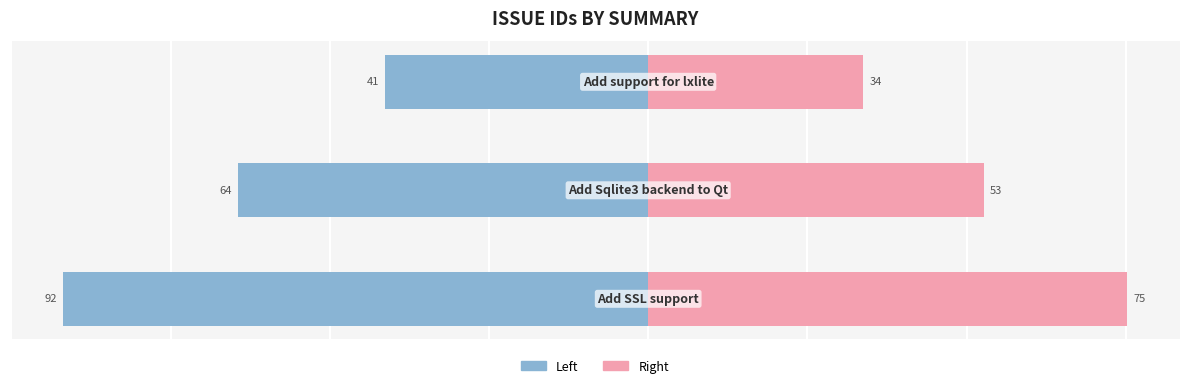

List the labels in order of Right (Female) value, smallest first.

2, 1, 0